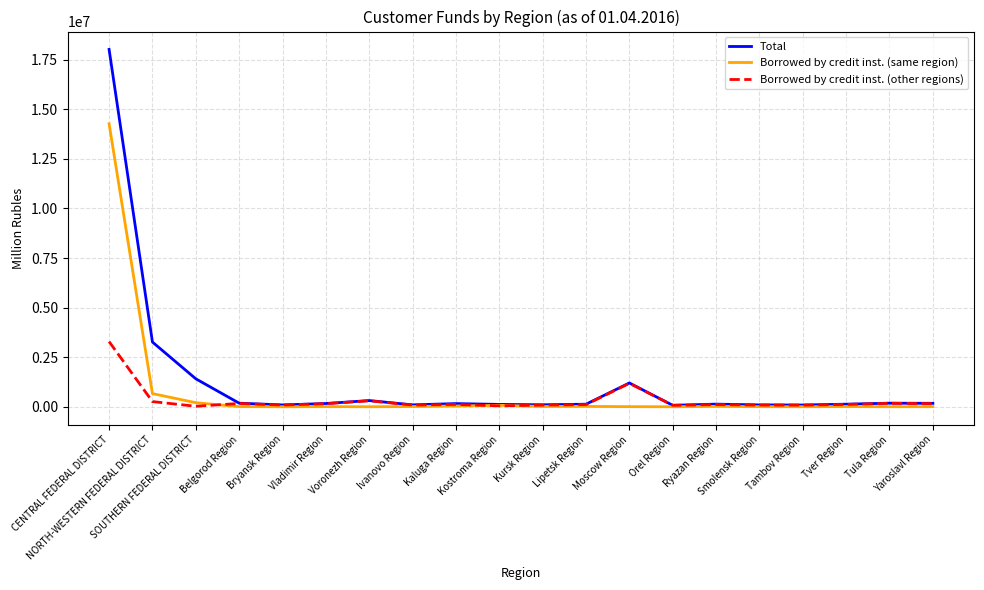

What is the highest value of the Borrowed by credit inst. (same region) series?

14273683